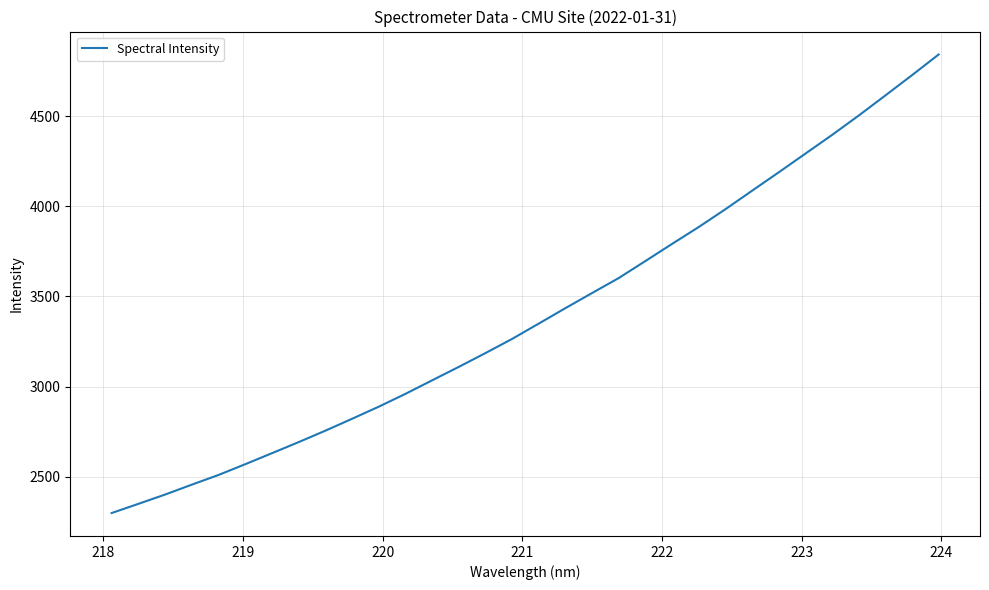

What is the difference between the maximum and minimum values?

2541.9